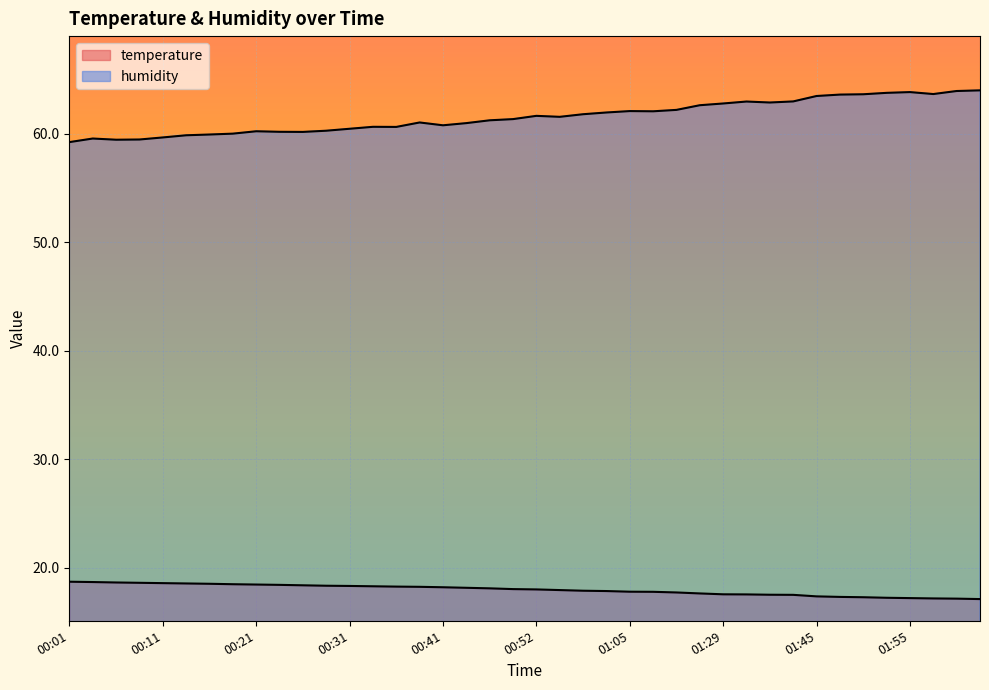

Does the chart display data point markers on the line(s)?

No